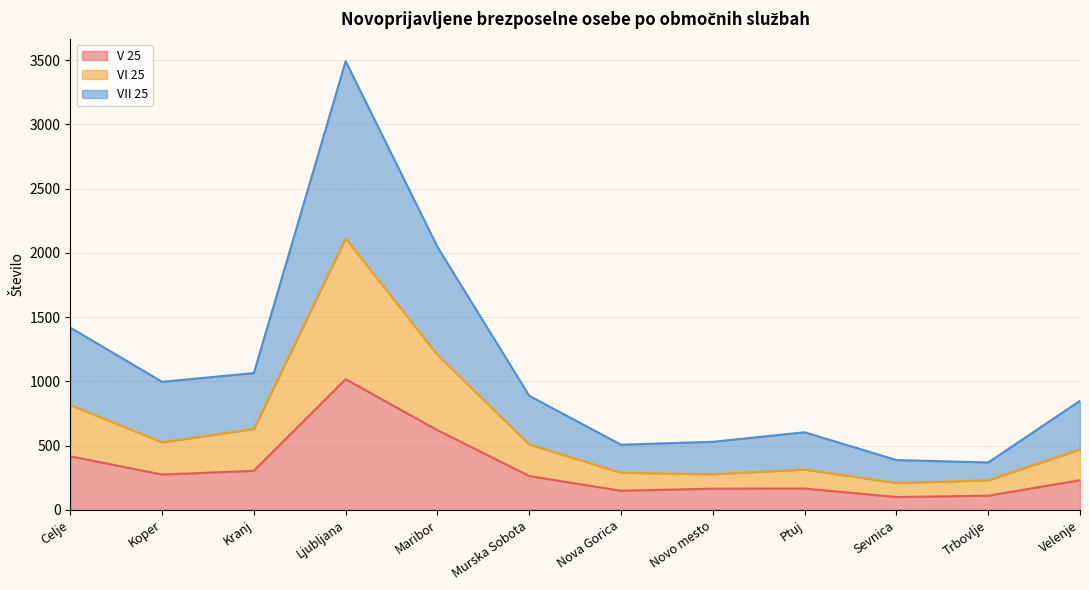

Rank the series at Trbovlje from highest to lowest value.

VII 25, VI 25, V 25